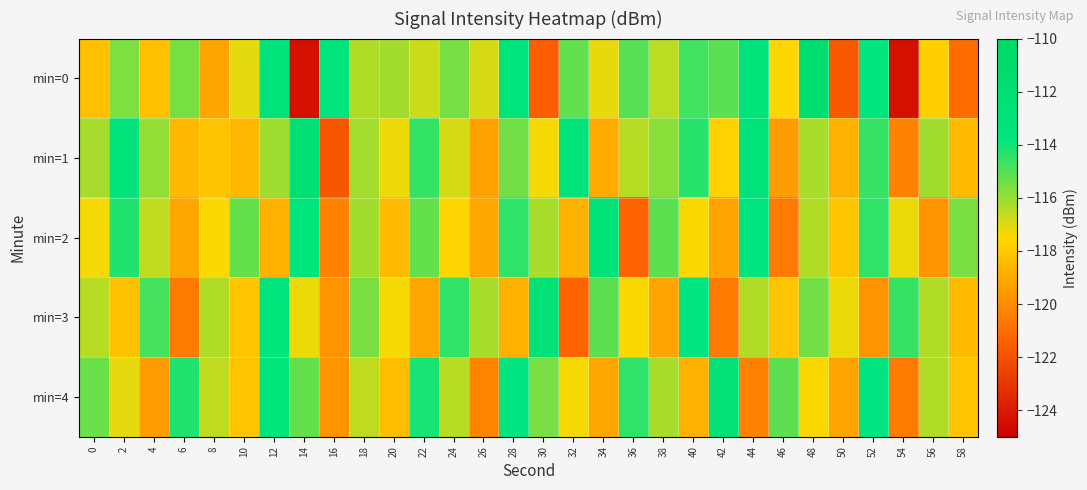

What is the spread (max minus min) of values at 50?

4.5